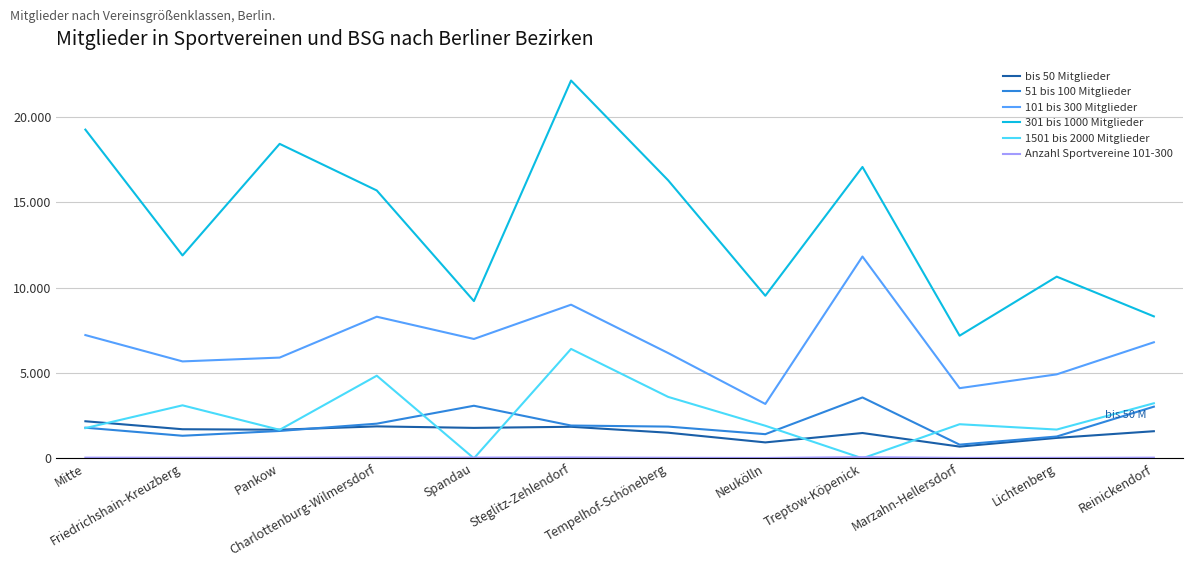

What is the label of the 5th point from the left?

Spandau